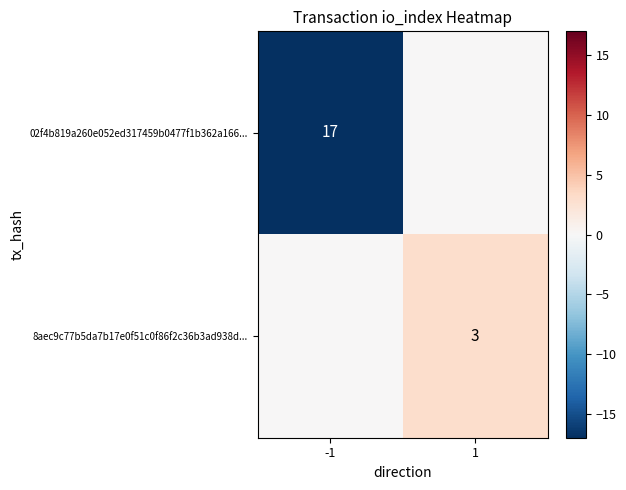

Is it true that 02f4b819a260e052ed317459b0477f1b362a166... equals 7 at -1?

False